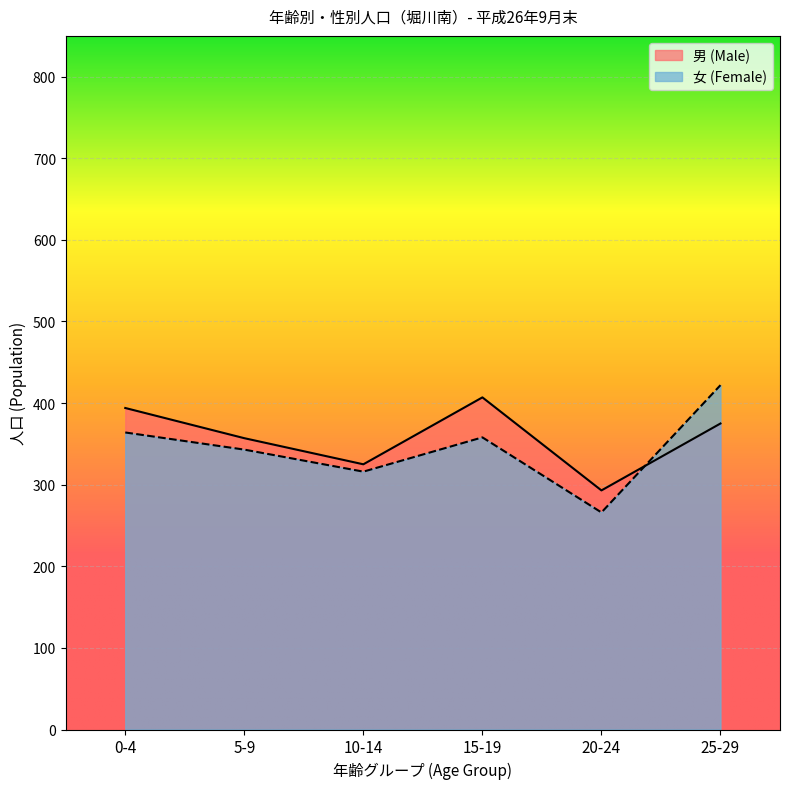

What position from the right is 5-9?

5